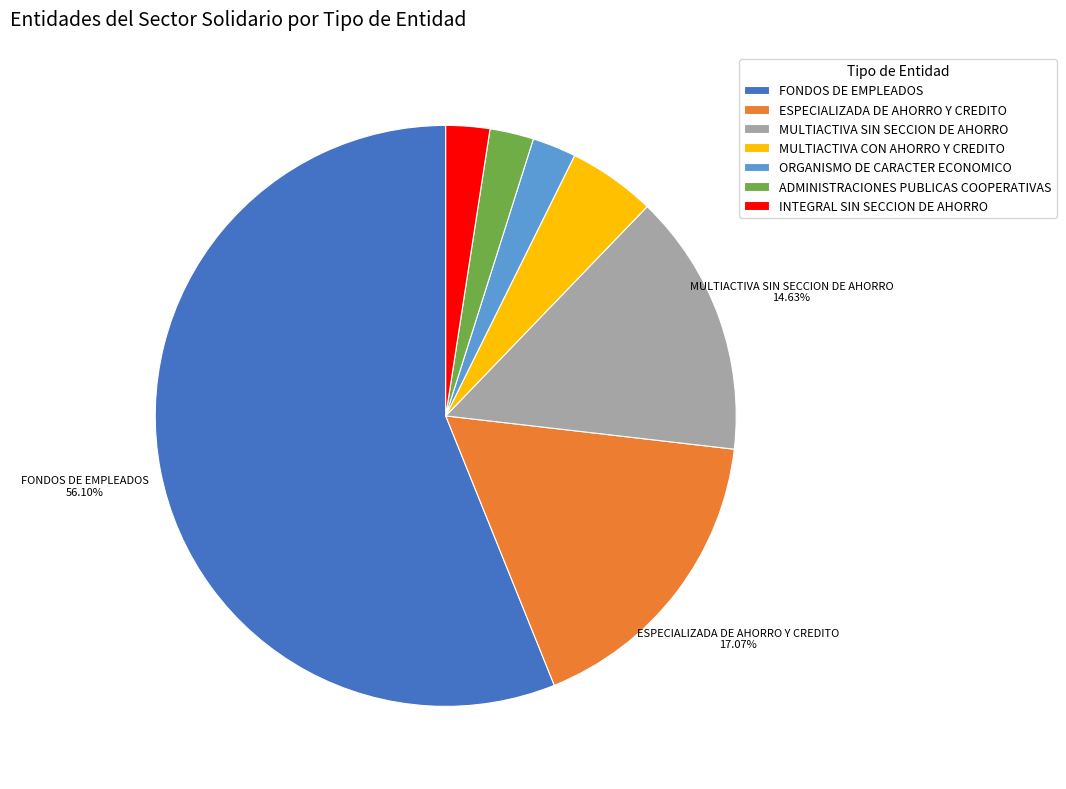

Combined, do ADMINISTRACIONES PUBLICAS COOPERATIVAS and MULTIACTIVA SIN SECCION DE AHORRO account for over 50%?

No